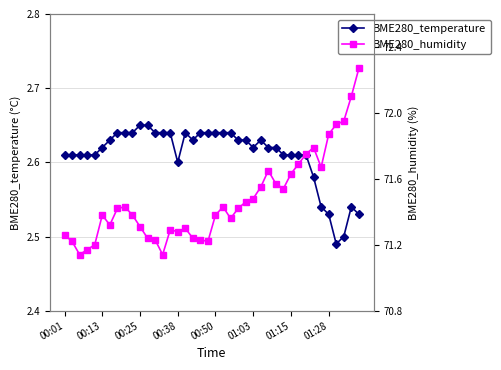

How many series are shown in this chart?

2